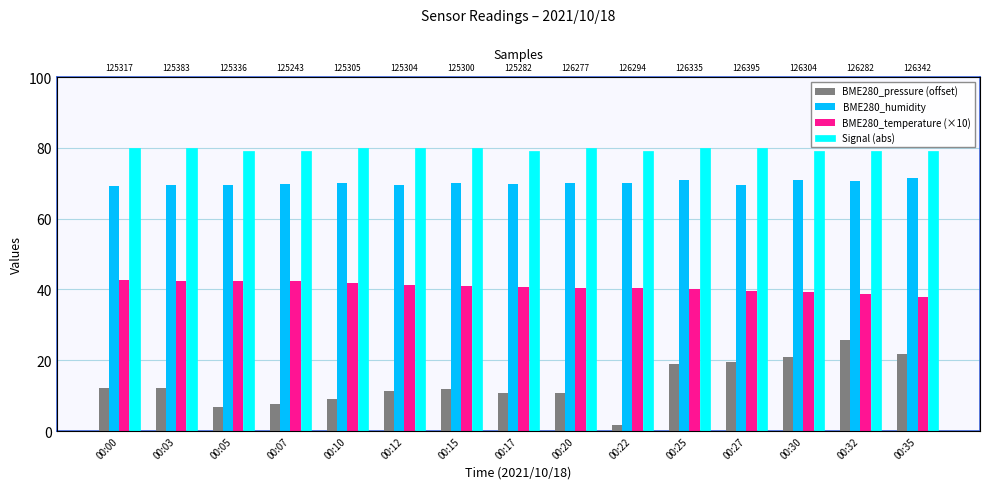

Count the number of data series in this chart.

4